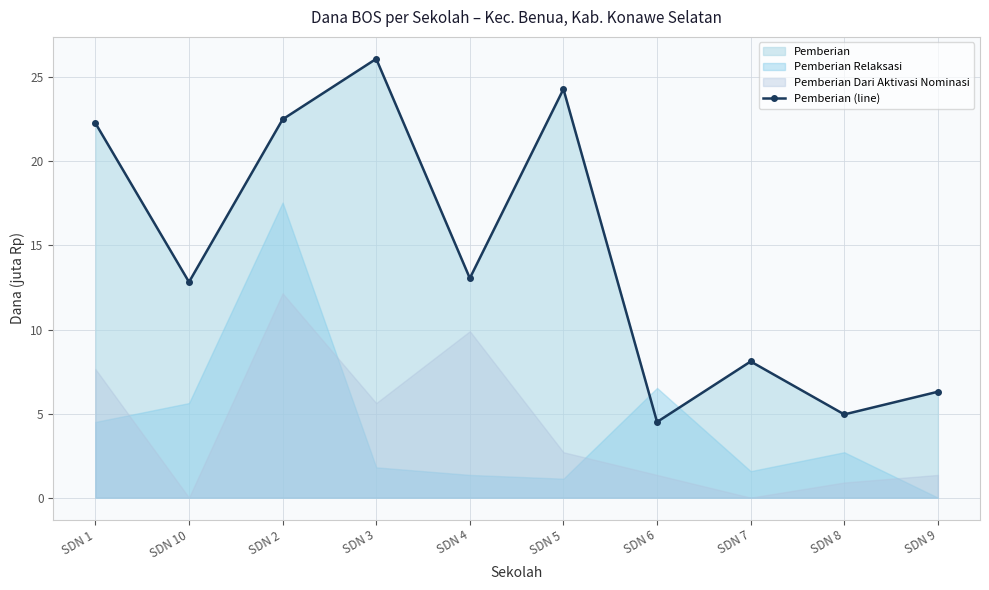

At which label does the data first exceed 13?

SDN 1